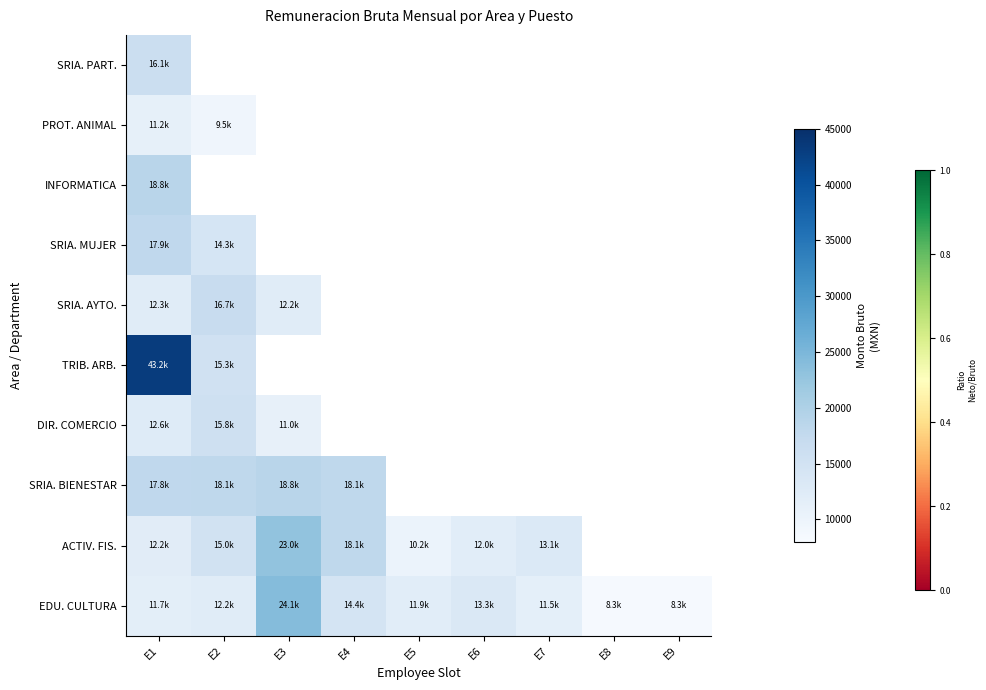

What is the difference between the maximum and minimum values in the DIR. COMERCIO series?

4788.0